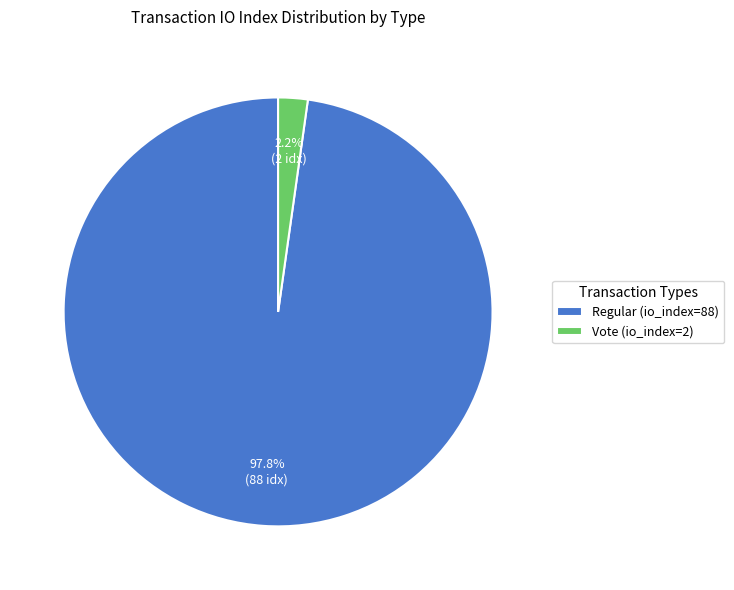

Rank the categories by value from highest to lowest.

Regular (io_index=88), Vote (io_index=2)